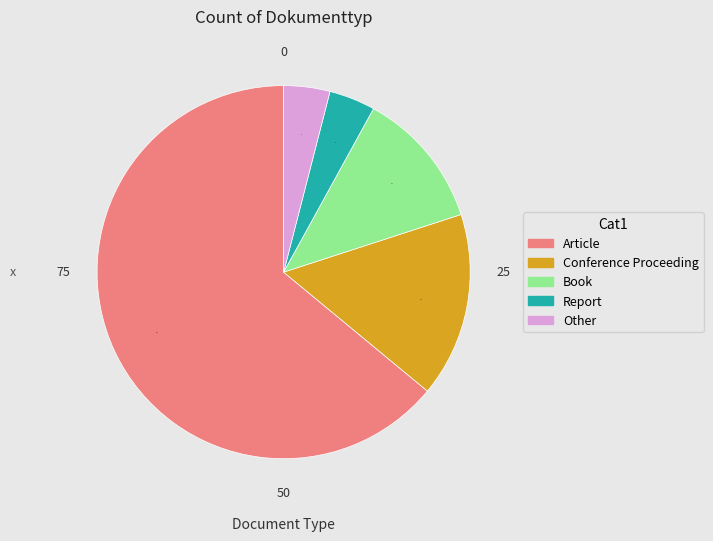

What is the largest slice in the pie chart?

Article